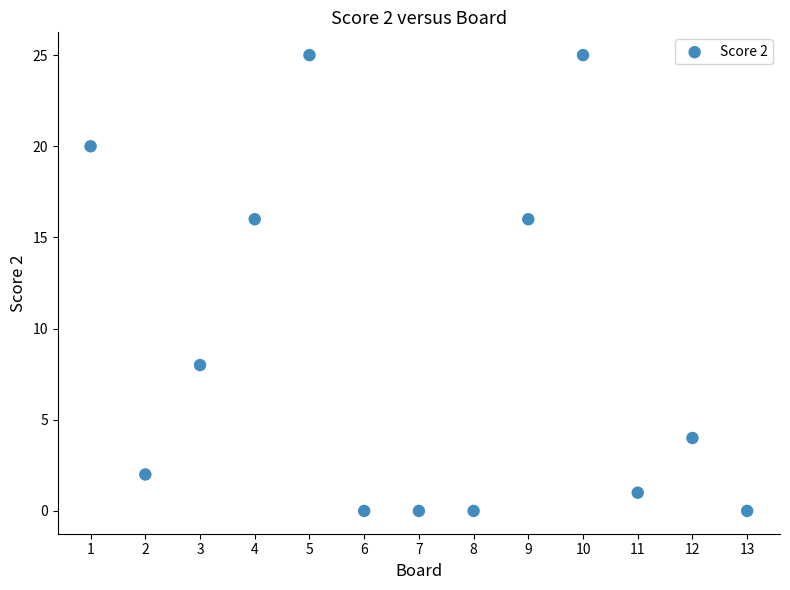

What is the range of X values (max minus min)?

12